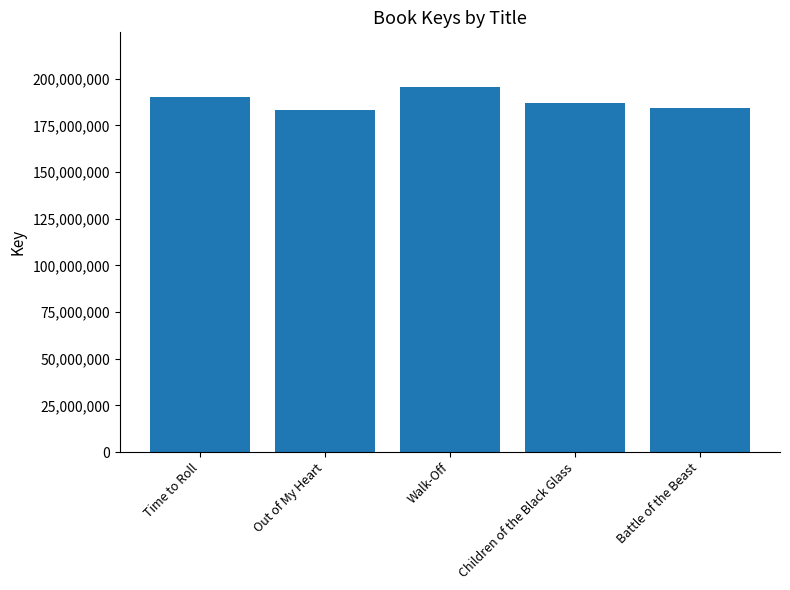

Does the chart contain stacked bars?

No